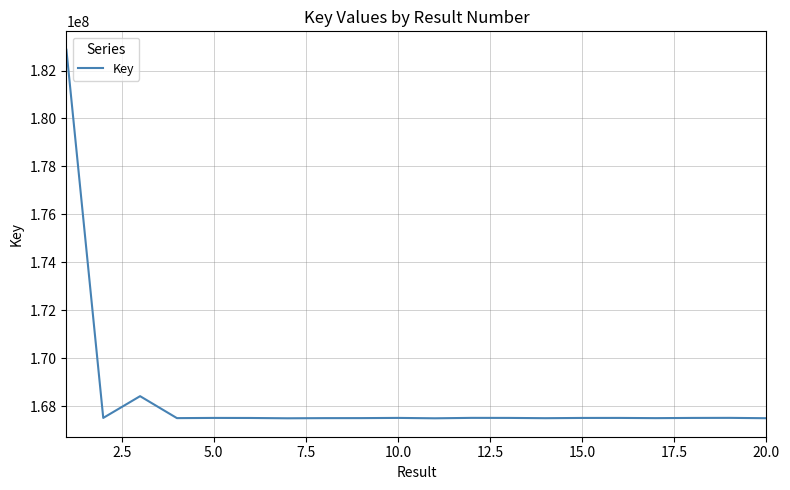

How many lines are shown in the chart?

1